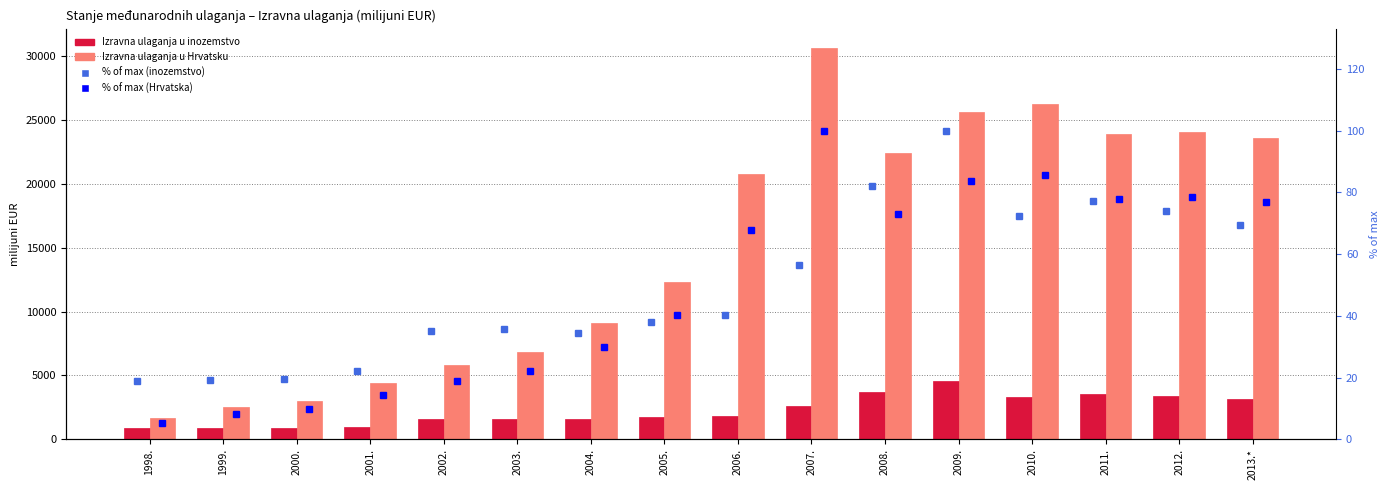

What is the smallest value displayed?

5.4